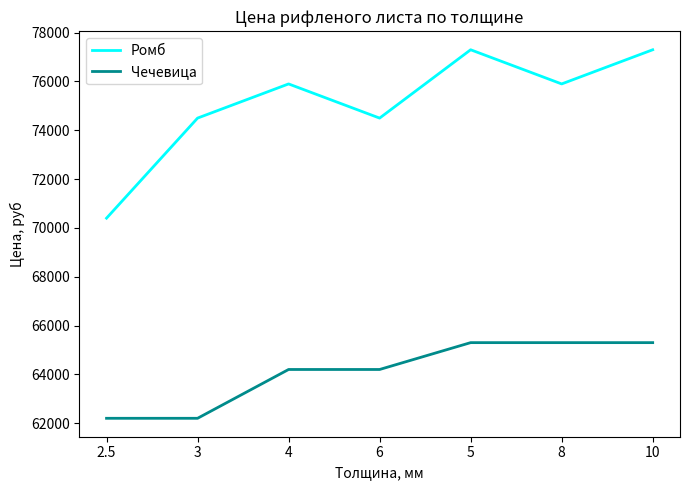

The value of Ромб at 3 is 74500. True or false?

True